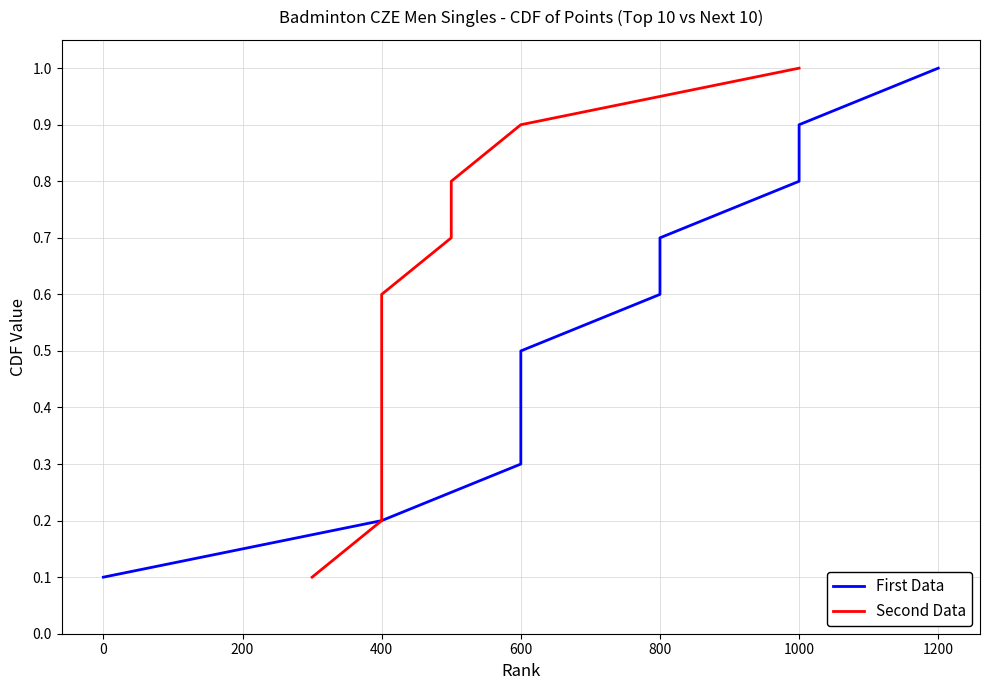

What are all the series names shown in the legend?

First Data, Second Data